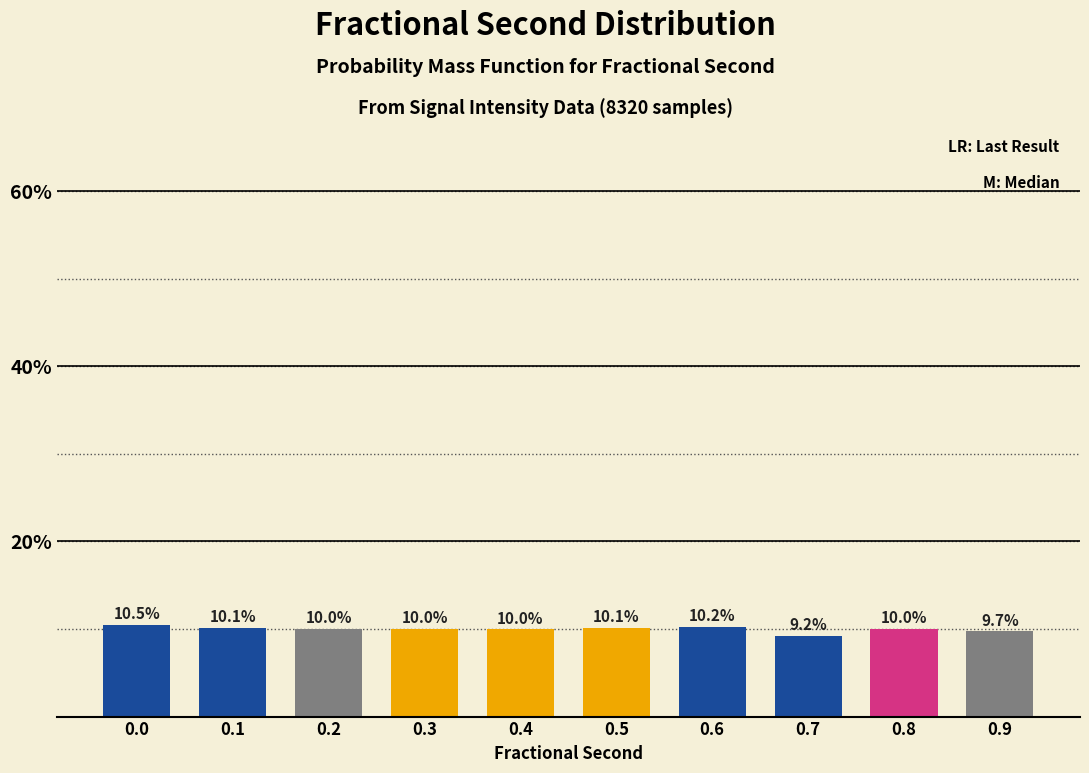

Reading left to right, transcribe all the data shown in this chart.

0.0=10.5	0.1=10.1	0.2=10.0	0.3=10.0	0.4=10.0	0.5=10.1	0.6=10.2	0.7=9.2	0.8=10.0	0.9=9.7